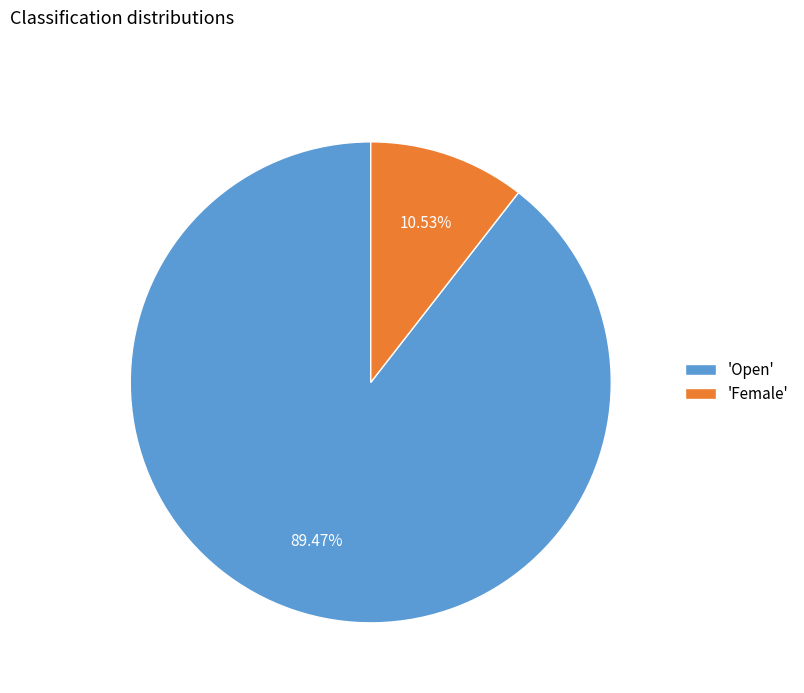

Count the number of slices in the pie.

2